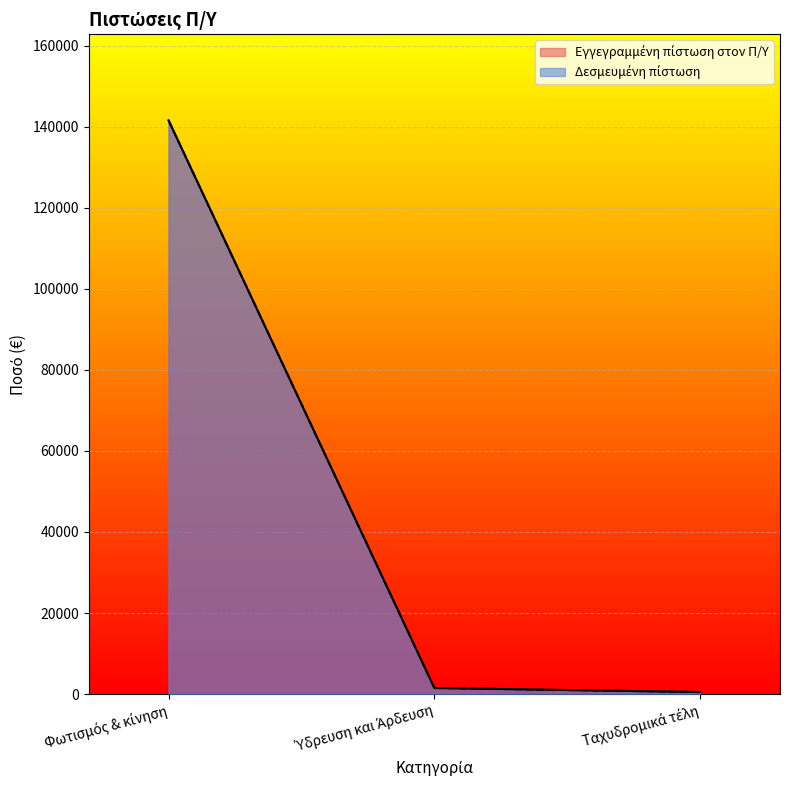

What is the sum of the Δεσμευμένη πίστωση values at Φωτισμός & κίνηση and Ύδρευση και Άρδευση?

143086.0